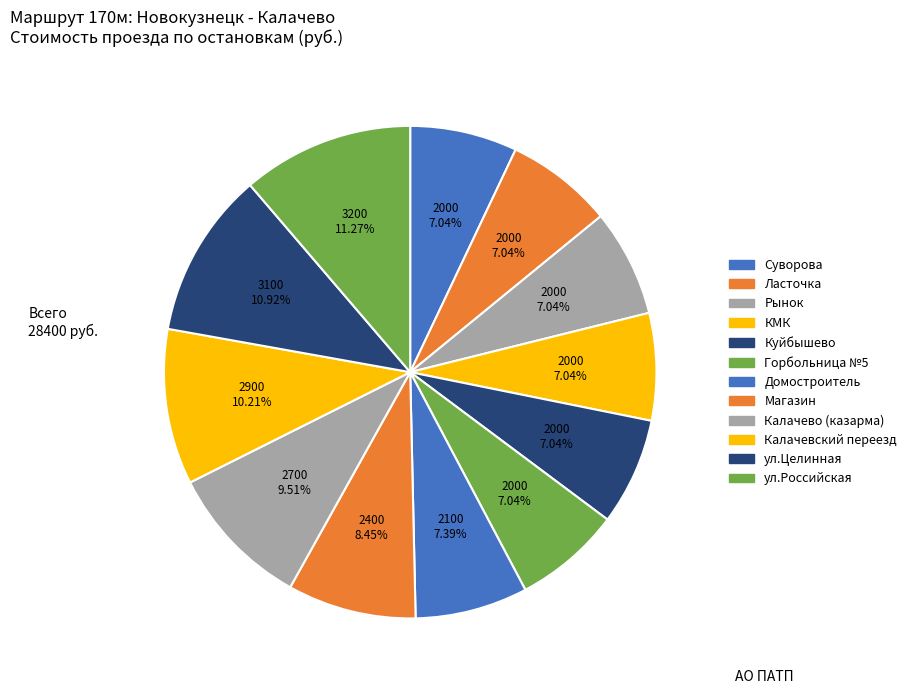

Combined, what portion of the pie is ул.Российская and Суворова?

18.3%